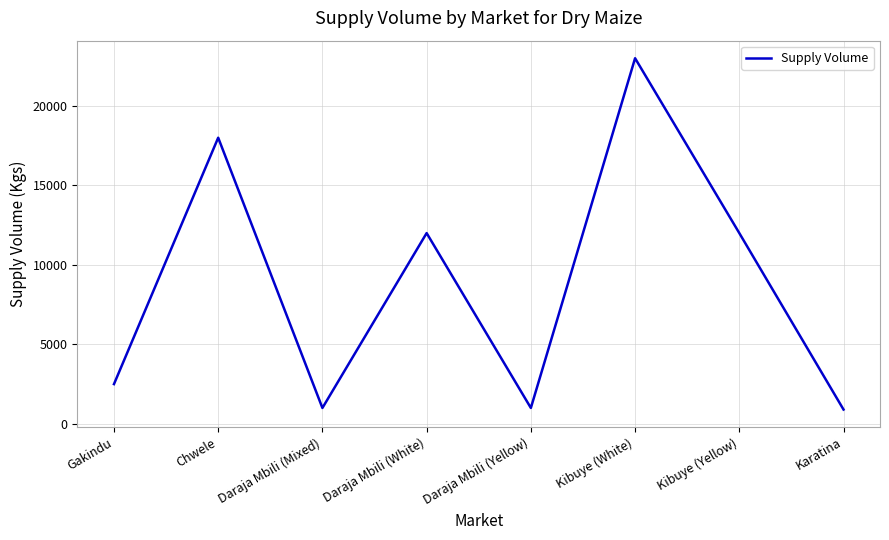

How many interior local valleys (lower than both neighbors) does the data have?

2